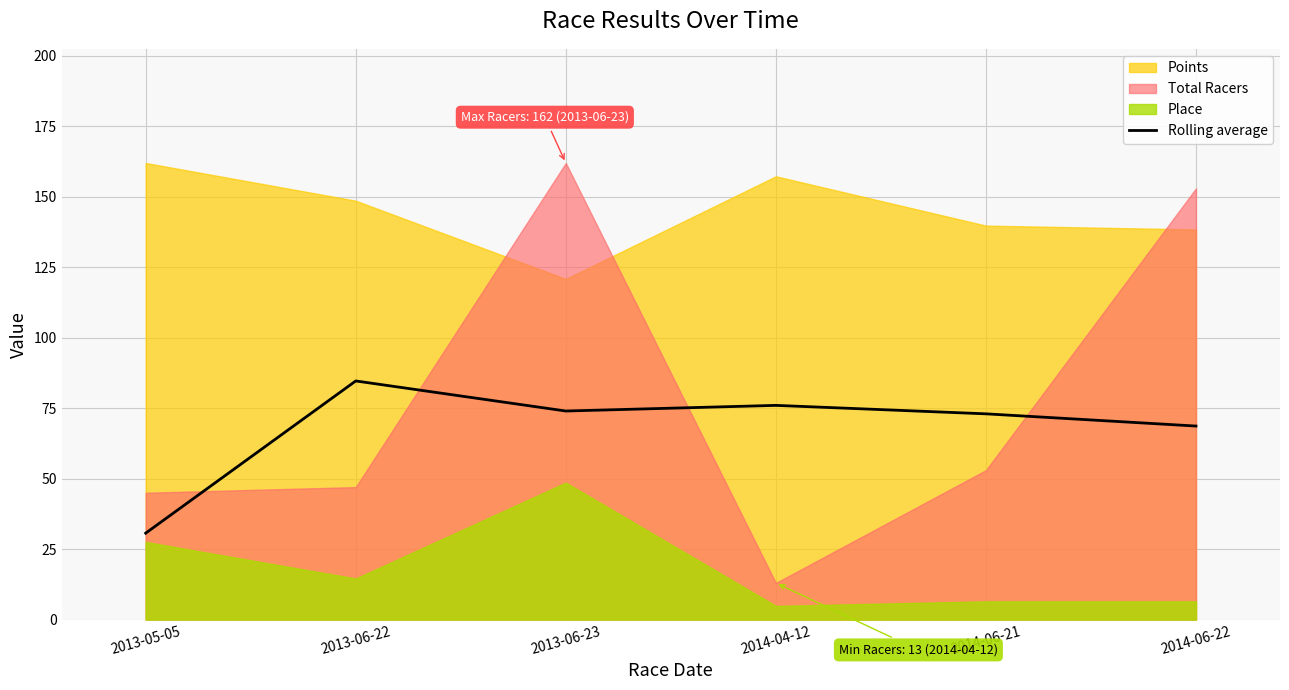

Reading left to right, list all the values displayed in this chart.

2013-05-05=30.7	2013-06-22=84.7	2013-06-23=74.0	2014-04-12=76.0	2014-06-21=73.0	2014-06-22=68.7